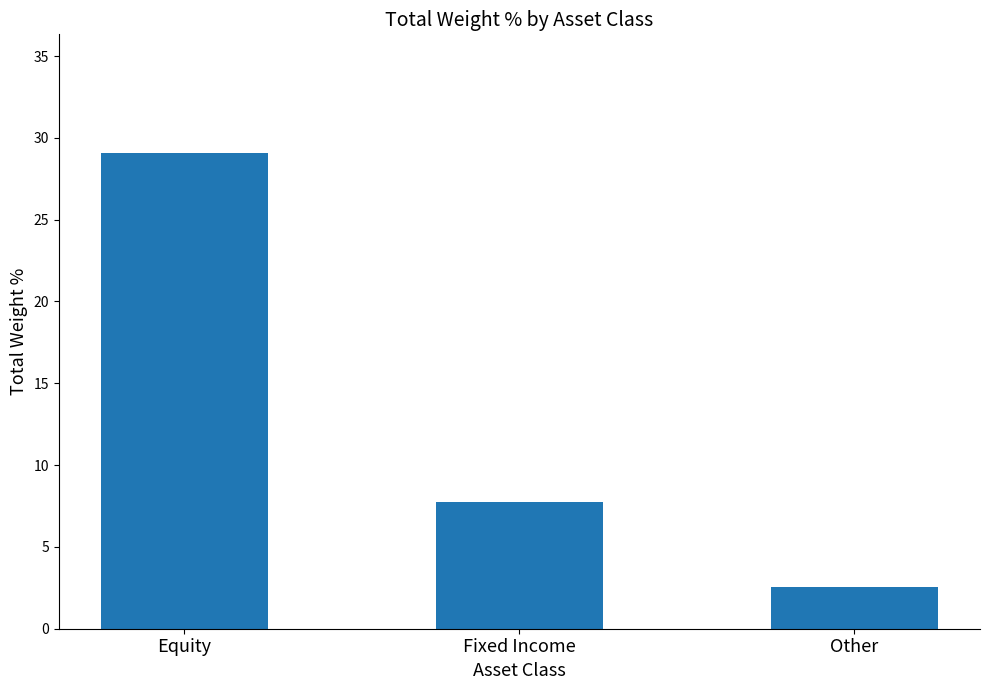

True or false: the data shows 11.2 at Fixed Income.

False